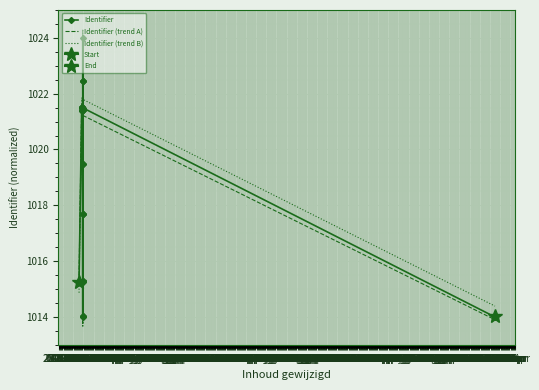

At which category does Identifier reach its first local valley?

07-Dec